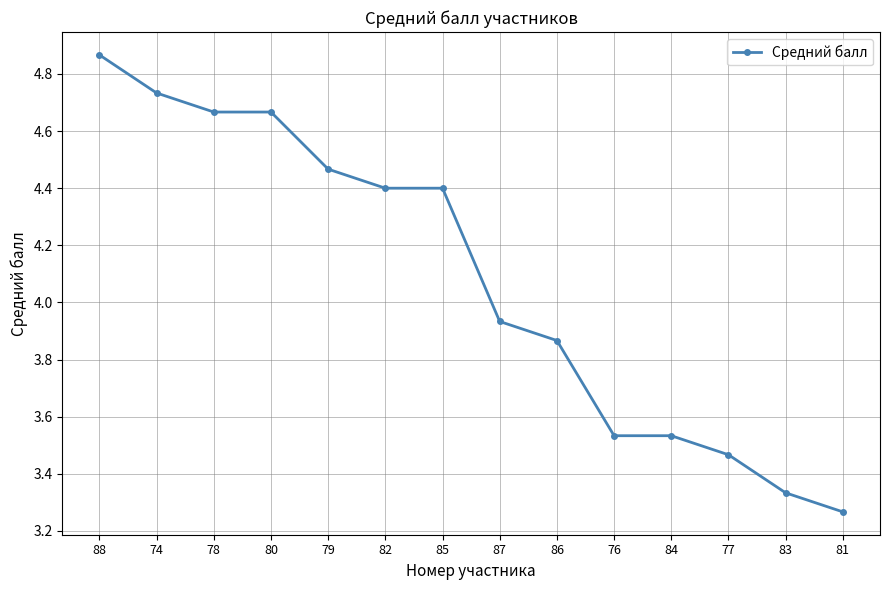

At which category does the chart reach its peak across all series?

88